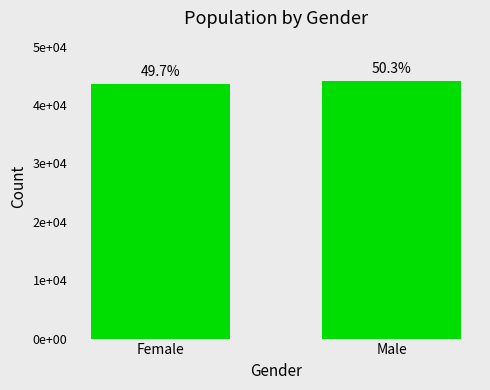

Are the bars horizontal?

No